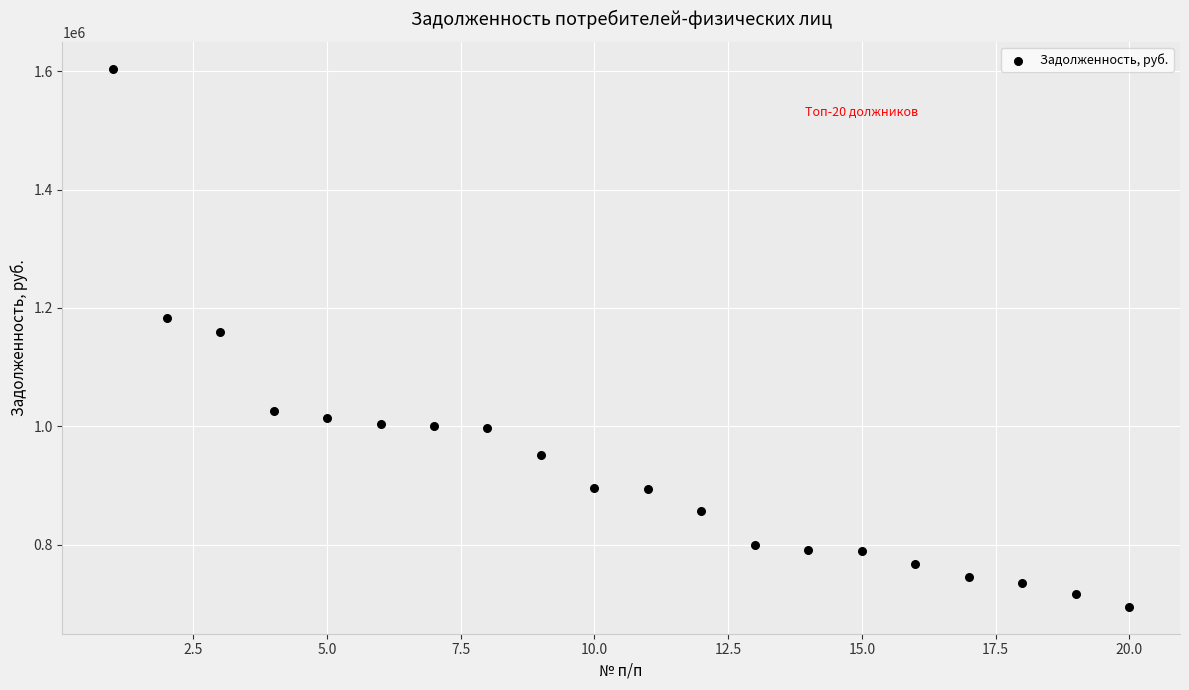

What is the range of Y values (max minus min)?

908768.2